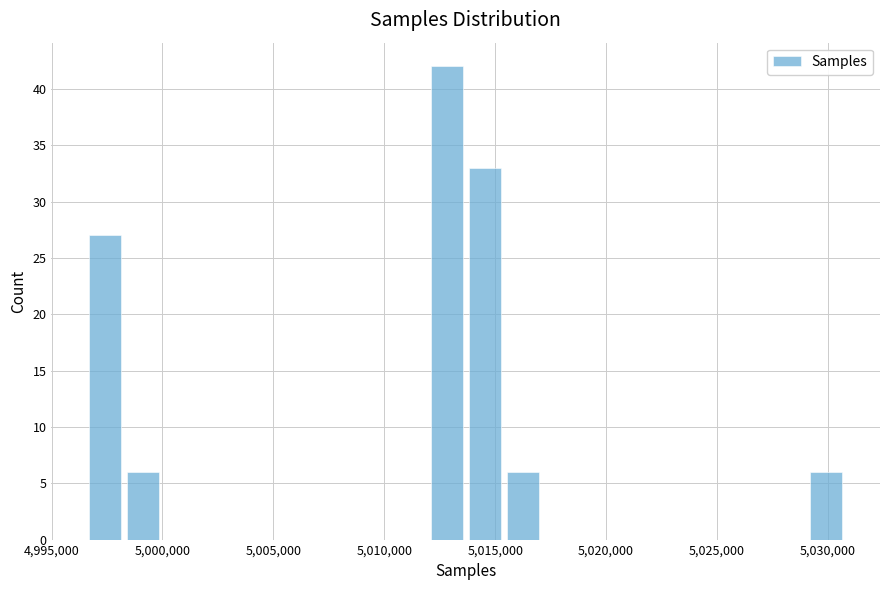

Read against the x-axis, roughly where is the centre of the tallest bar?

5013000